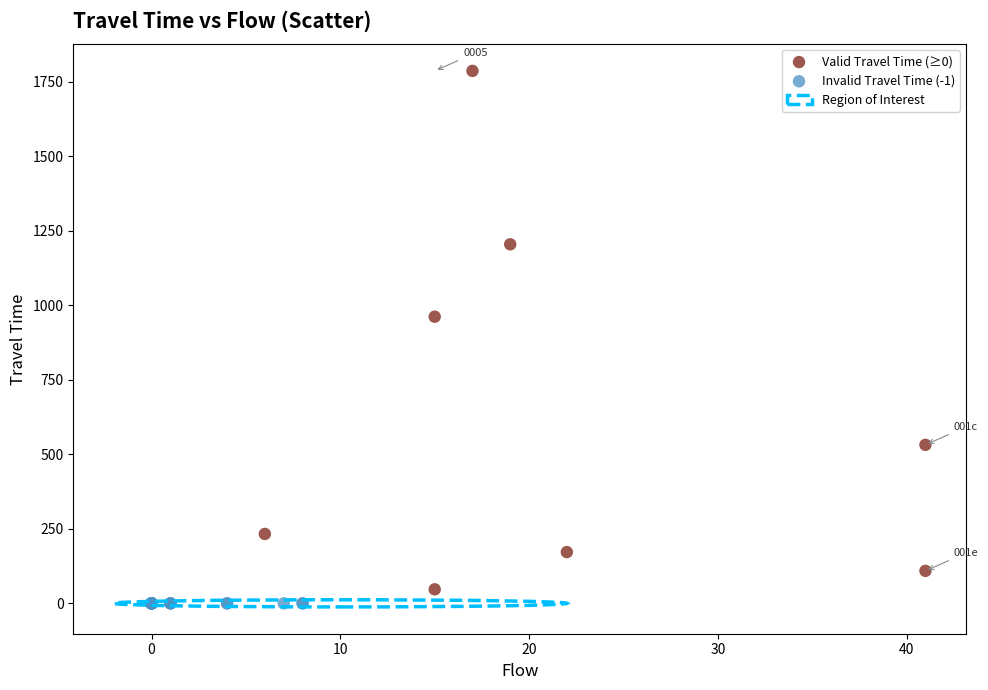

Which series reaches the maximum Y coordinate?

Valid Travel Time (≥0)